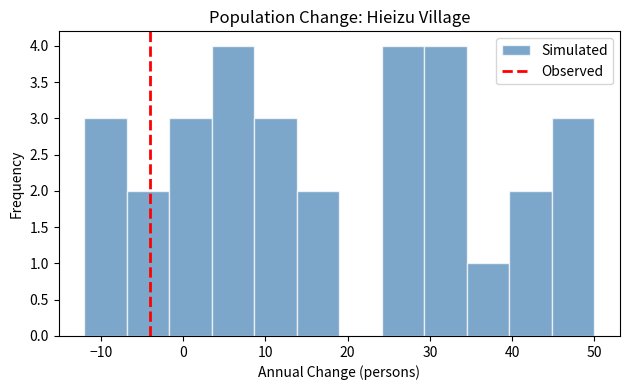

Reading left to right, transcribe this chart: for each bar, give the range it covers on the x-axis and its height. Neither the bar edges nor the heights are printed on the chart, so give them approximately, as read against the axes.

-12 to -7: 3
-7 to -2: 2
-2 to 4: 3
4 to 9: 4
9 to 14: 3
14 to 19: 2
19 to 24: 0
24 to 29: 4
29 to 35: 4
35 to 40: 1
40 to 45: 2
45 to 50: 3